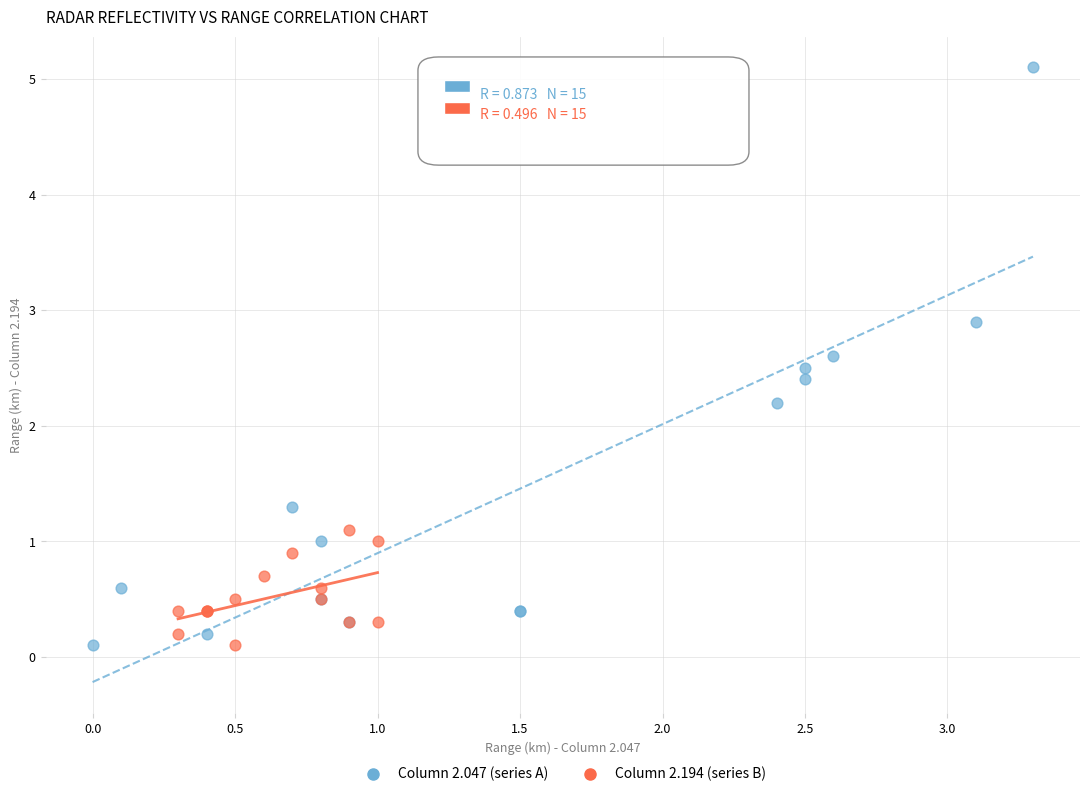

Which series has the widest spread of Y values?

Column 2.047 (series A)